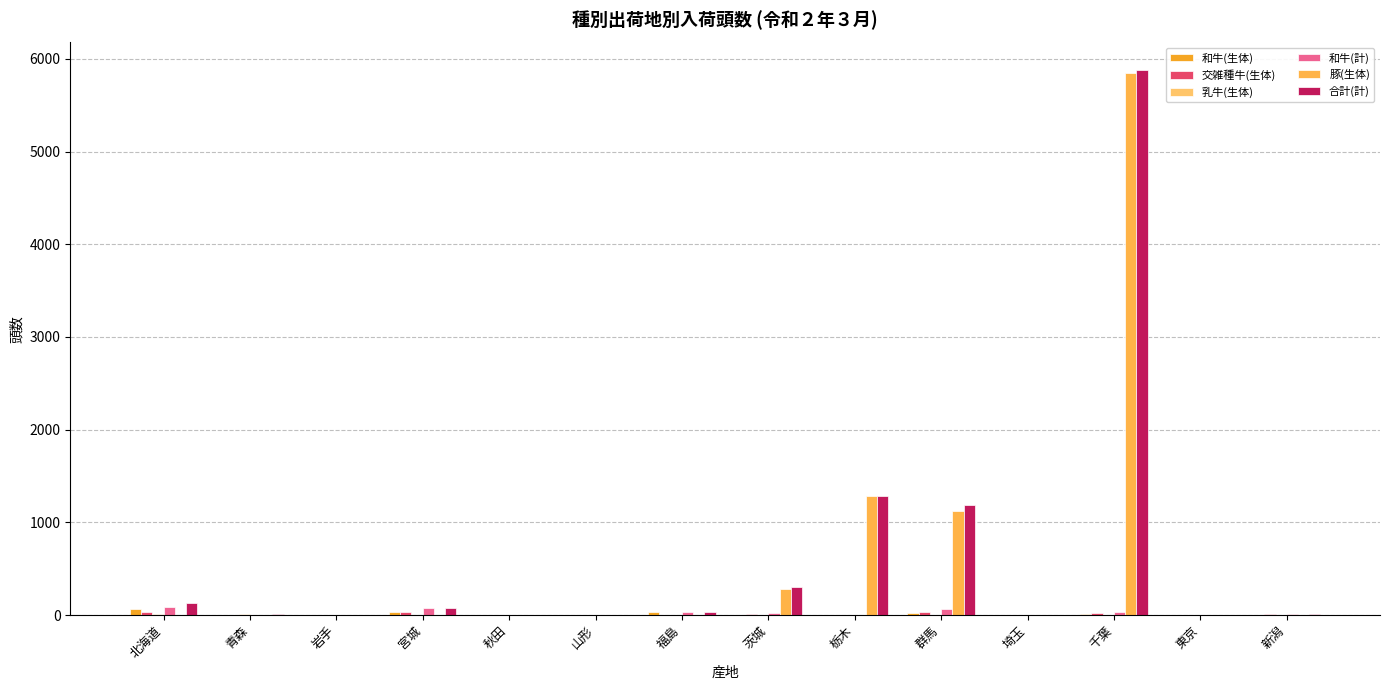

Does the chart contain stacked bars?

No